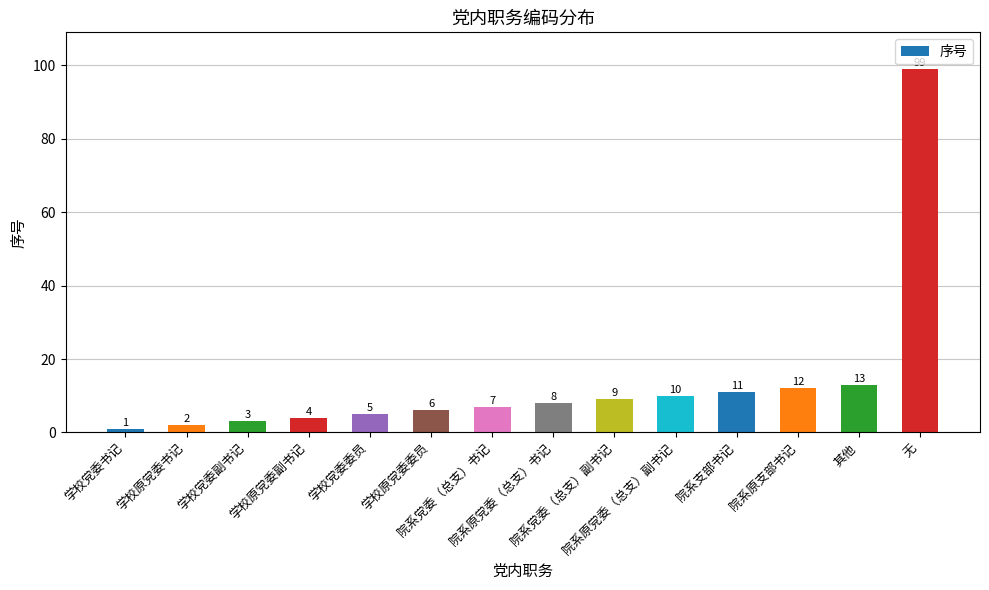

What is the difference between the second highest and second lowest values?

11